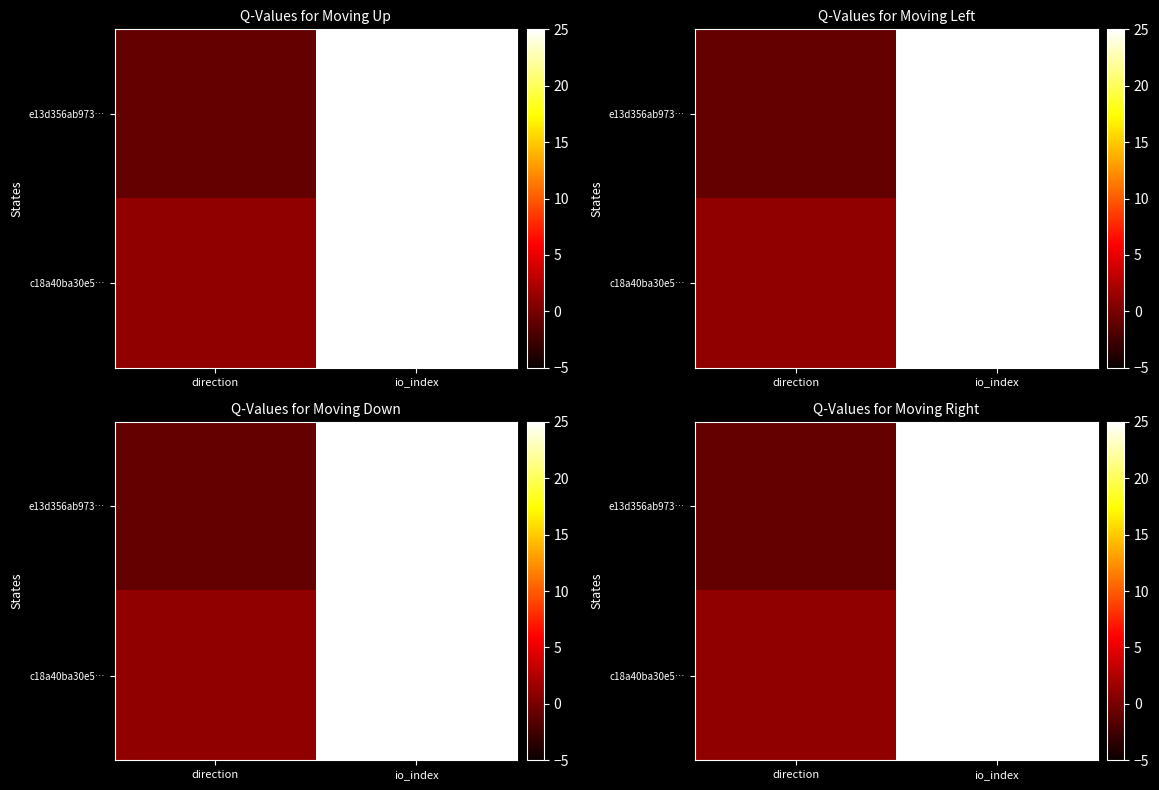

What is the sum of all e13d356ab973… values?

58